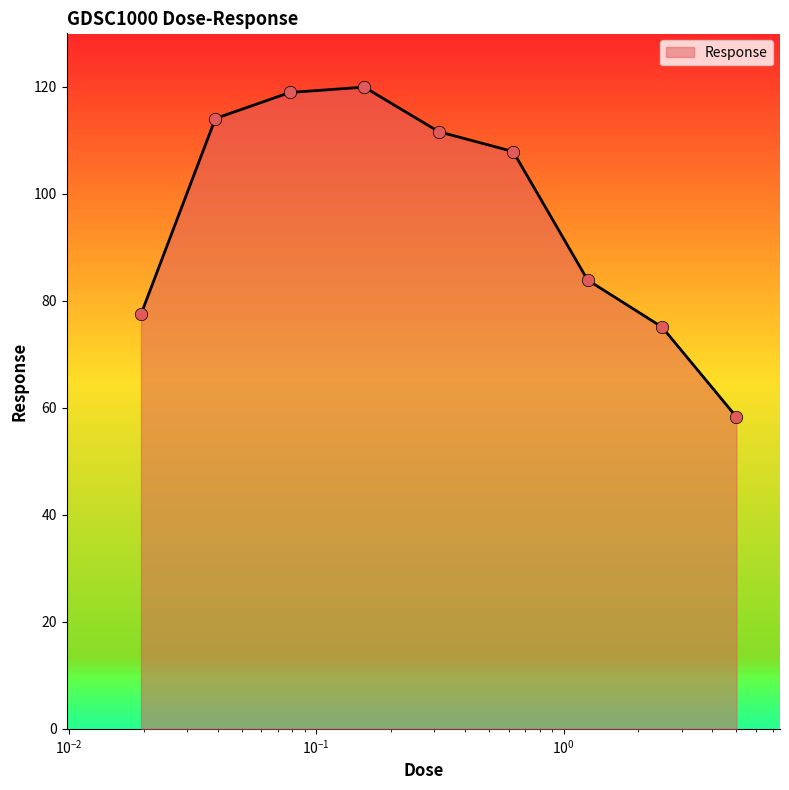

What is the smallest value displayed?

58.3